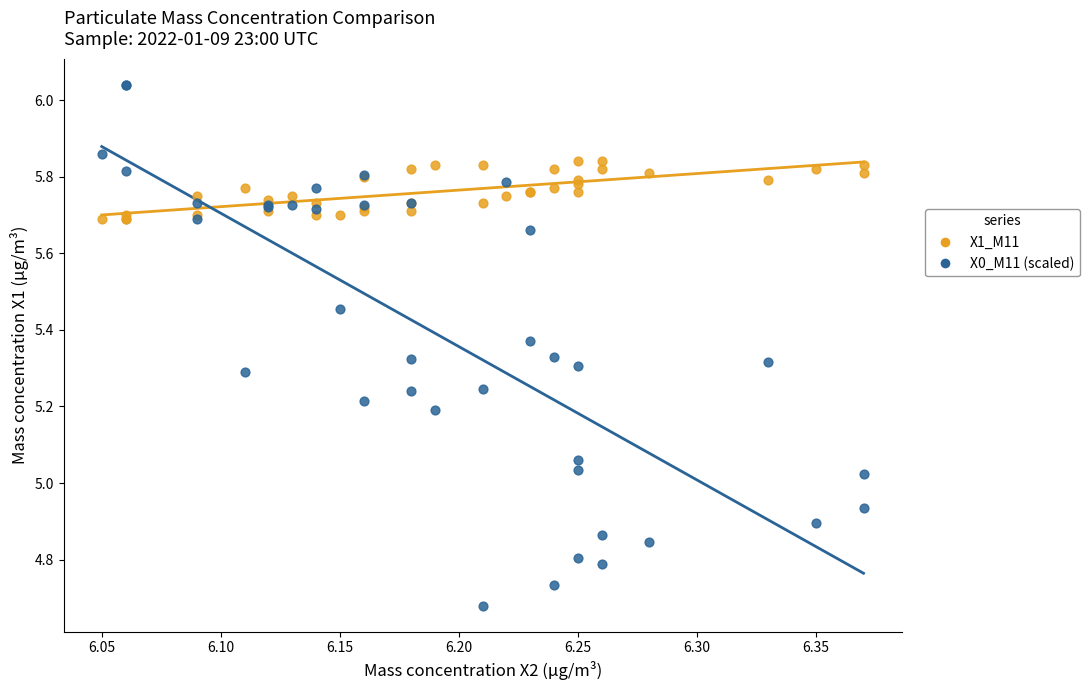

What is the X range (max minus min) for the scatter plot?

0.3